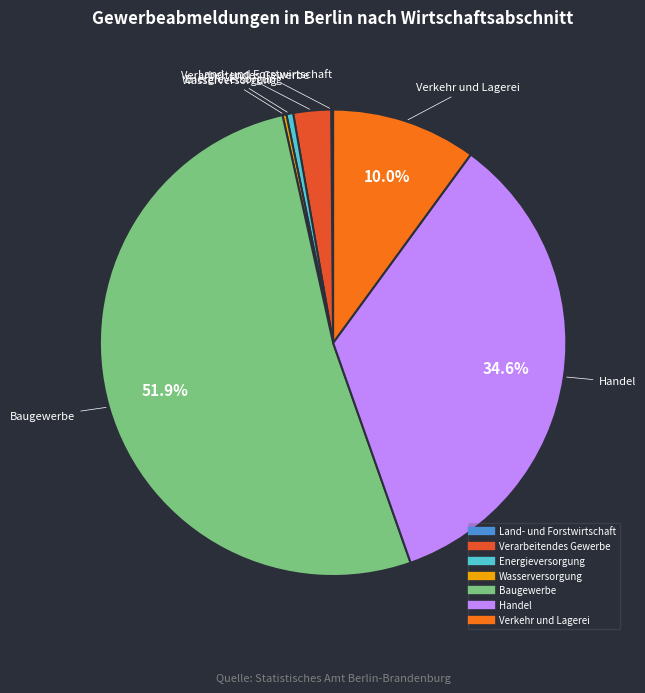

Do Energieversorgung and Handel together represent more than half of the pie?

No